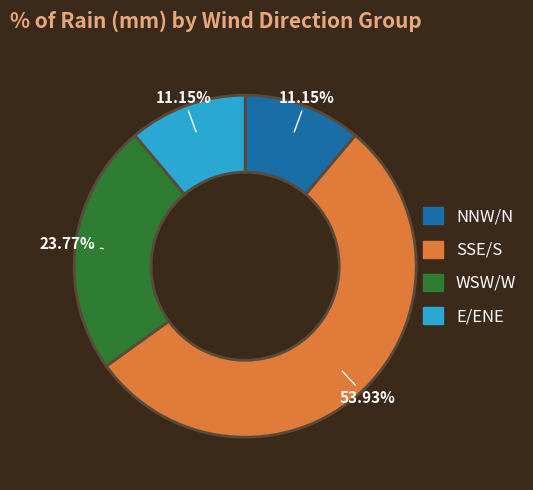

Is there any slice that represents more than half of the pie?

Yes